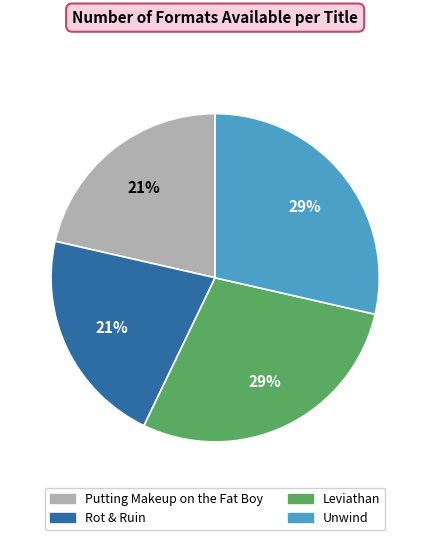

Approximately how many times larger is the value at Rot & Ruin compared to Putting Makeup on the Fat Boy?

1.0